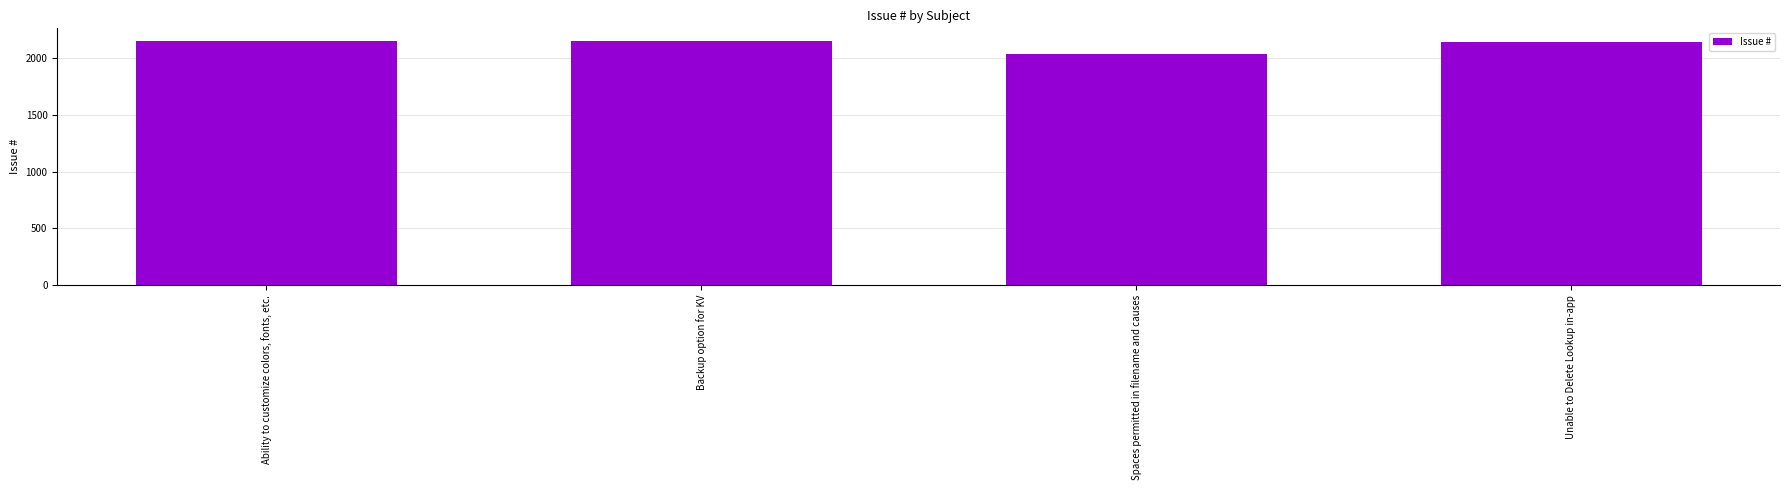

Is it true that the value at Unable to Delete Lookup in-app is 3141?

False